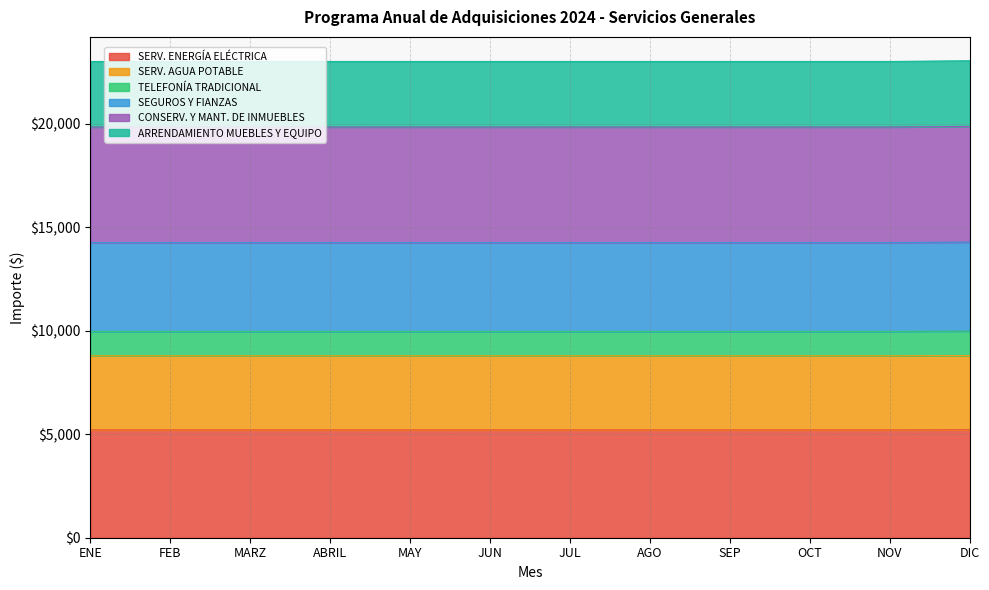

Which label corresponds to the smallest value in the chart?

ENE